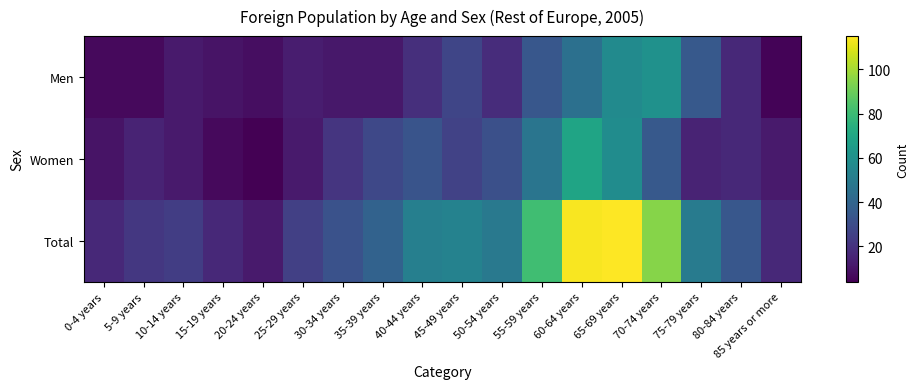

Between 25-29 years and 60-64 years, which series saw the biggest shift?

Total